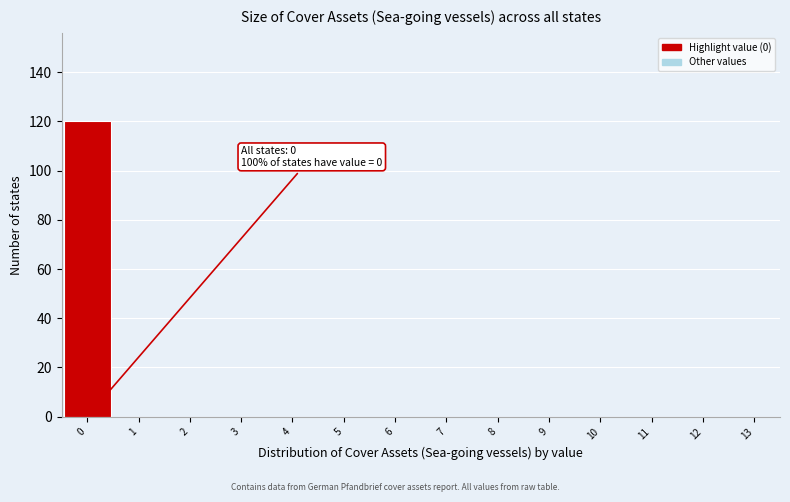

Over which range of the x-axis is the bar tallest?

-0.5 to 0.5